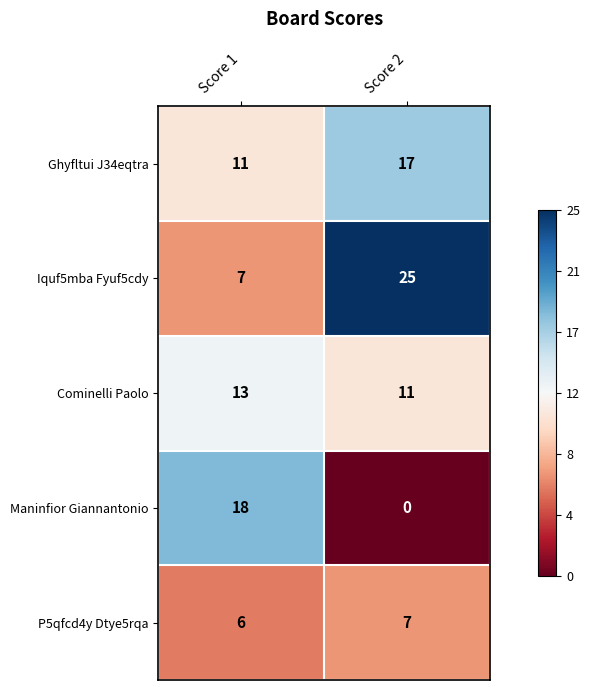

The value of P5qfcd4y Dtye5rqa at Score 2 is 7. True or false?

True